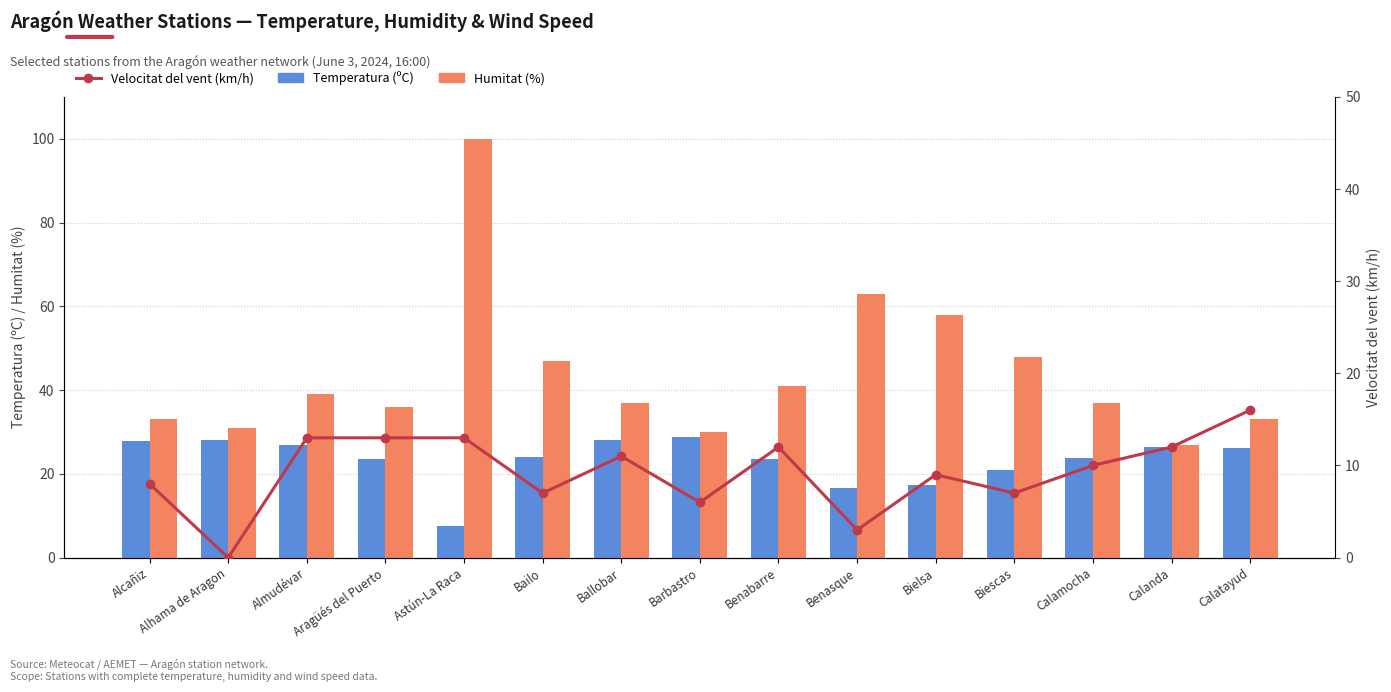

What is the average value of the Temperatura (ºC) series?

23.3